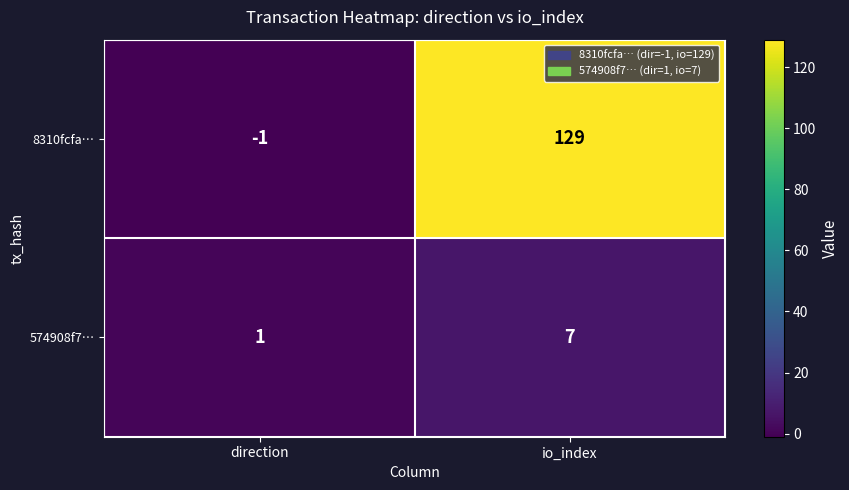

Reading left to right, extract all data points from this chart.

8310fcfa…: direction=-1	io_index=129
574908f7…: direction=1	io_index=7